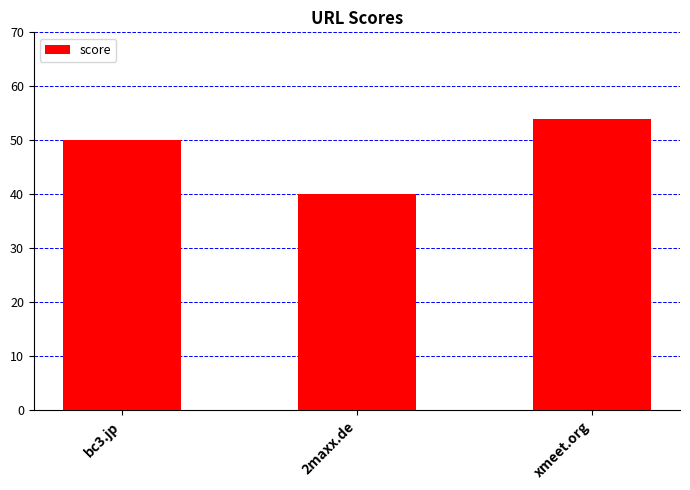

What is the label of the 1st bar from the right?

xmeet.org